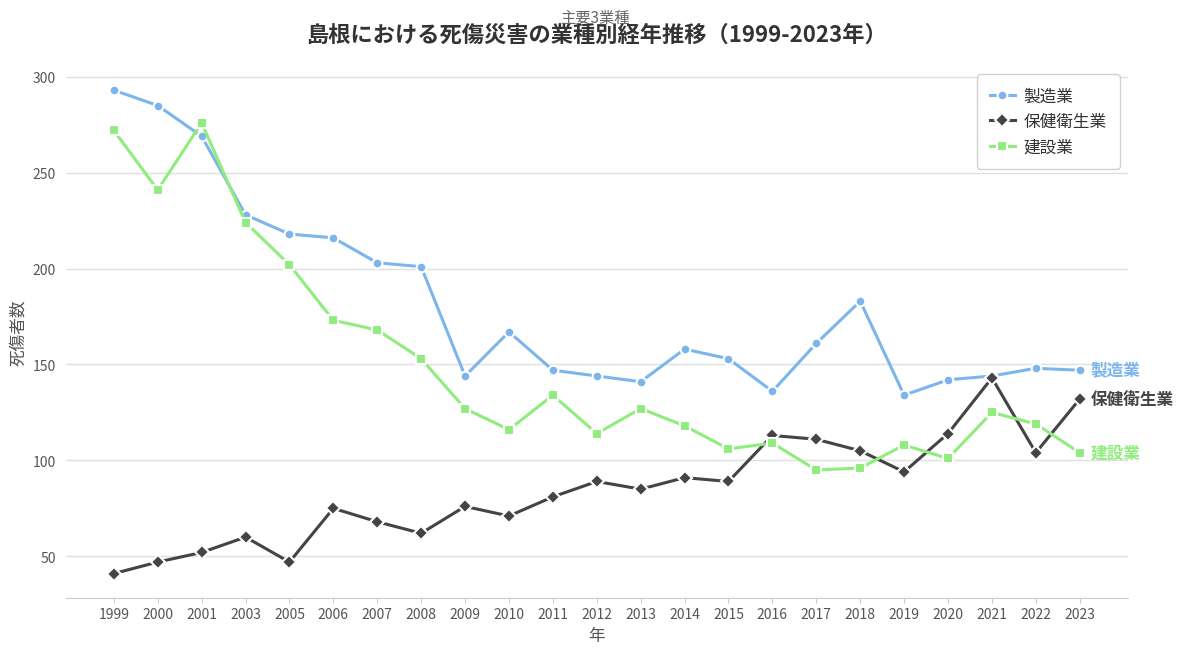

Between which two adjacent categories do 建設業 and 保健衛生業 first intersect?

2015 and 2016